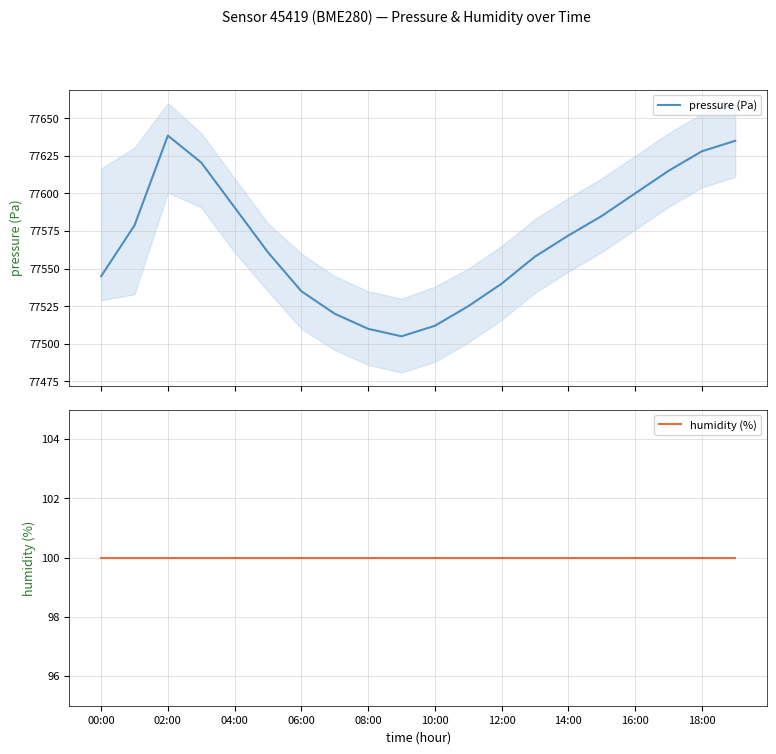

What is the maximum value shown in the chart?

77638.4